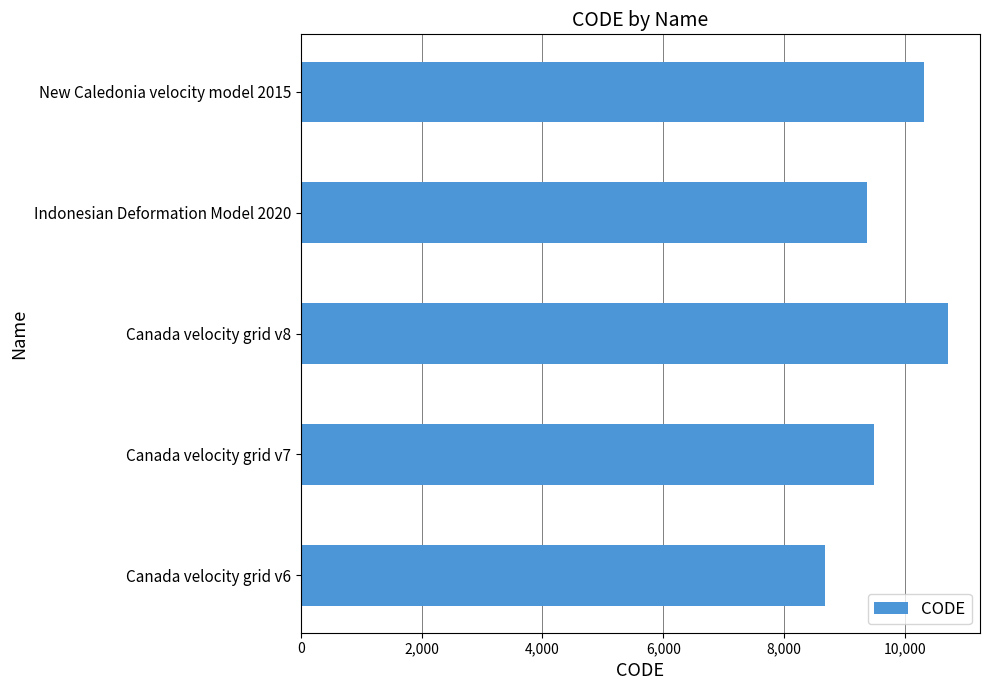

Reading bottom to top, list all the values displayed in this chart.

Canada velocity grid v6=8676	Canada velocity grid v7=9483	Canada velocity grid v8=10707	Indonesian Deformation Model 2020=9375	New Caledonia velocity model 2015=10323